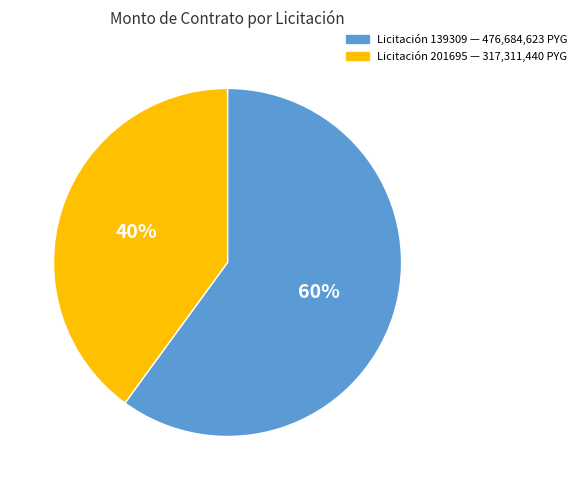

Does any single category account for the majority?

Yes